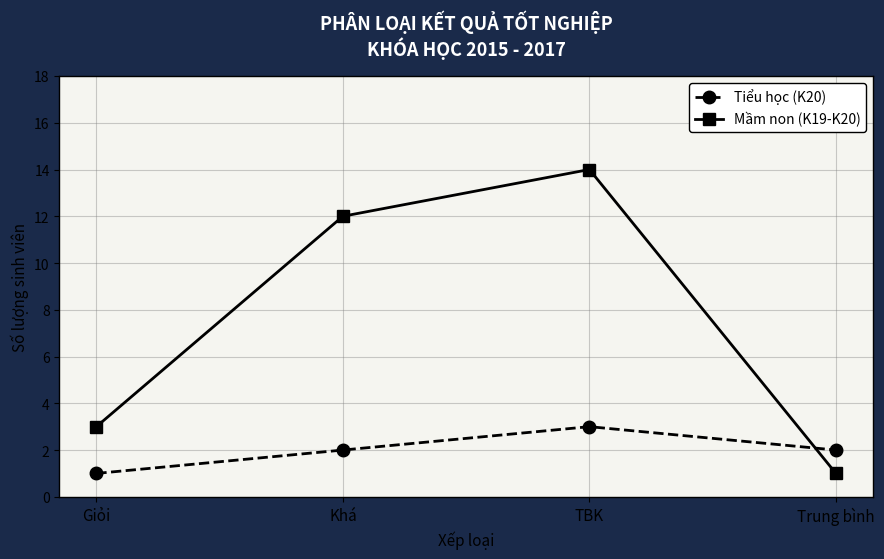

How many lines are shown in the chart?

2